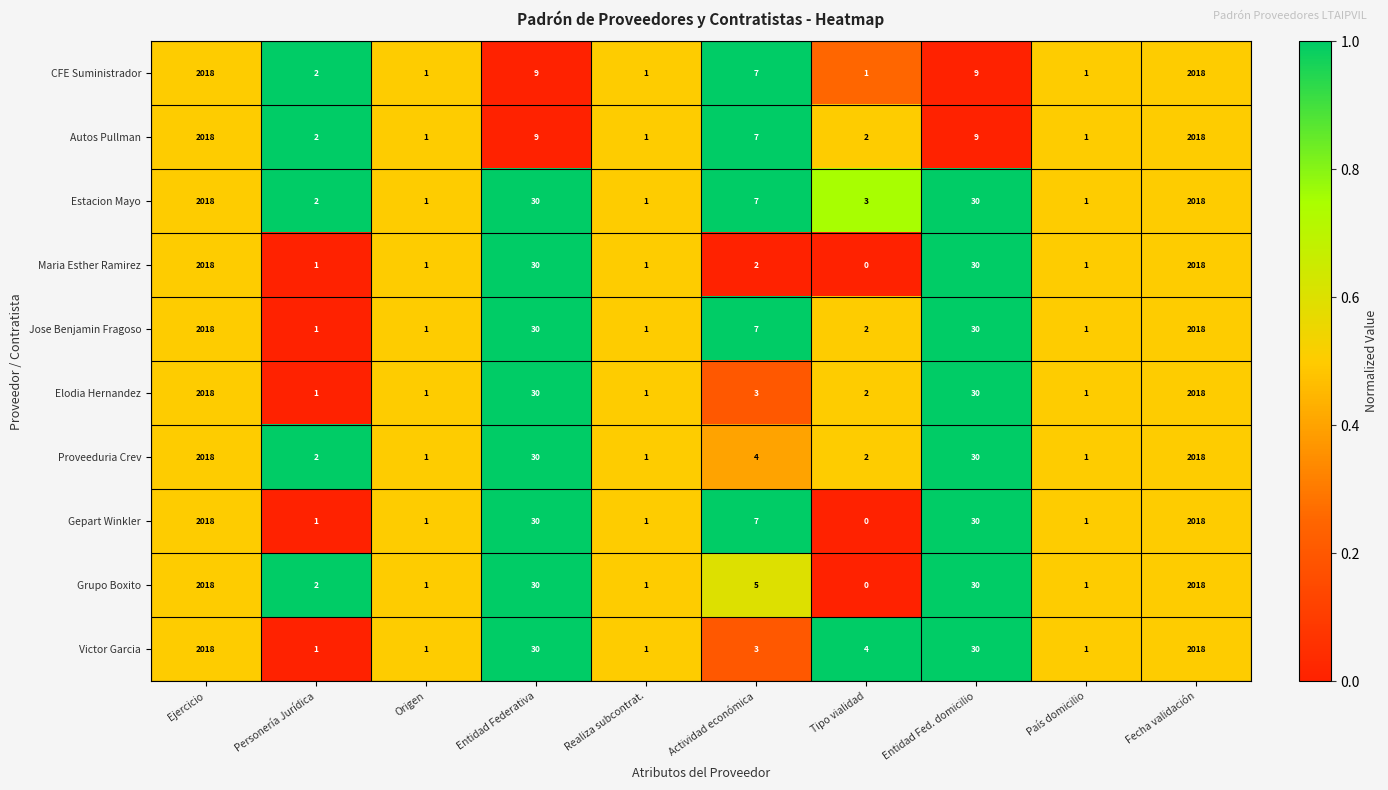

What is the sum of the CFE Suministrador values at País domicilio and Entidad Fed. domicilio?

10